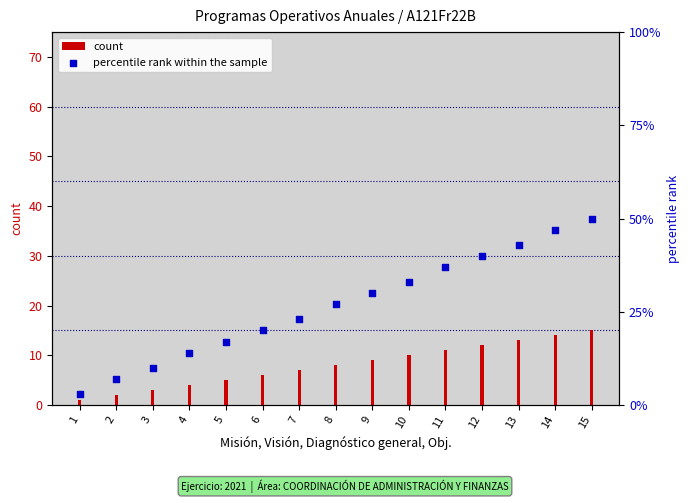

What are all the series names shown in the legend?

count, percentile rank within the sample